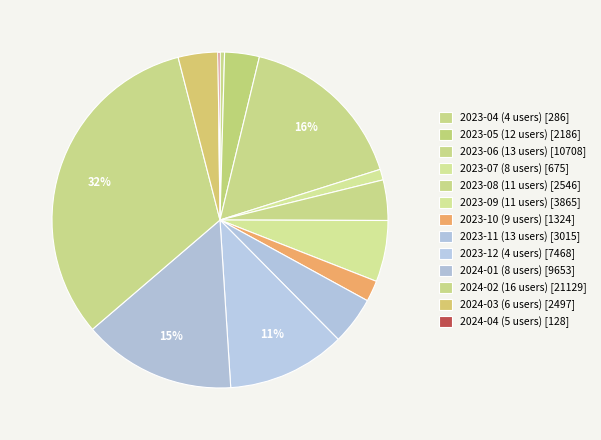

To the nearest percent, what is the combined percentage of 2023-04 (4 users) and 2023-11 (13 users)?

5%